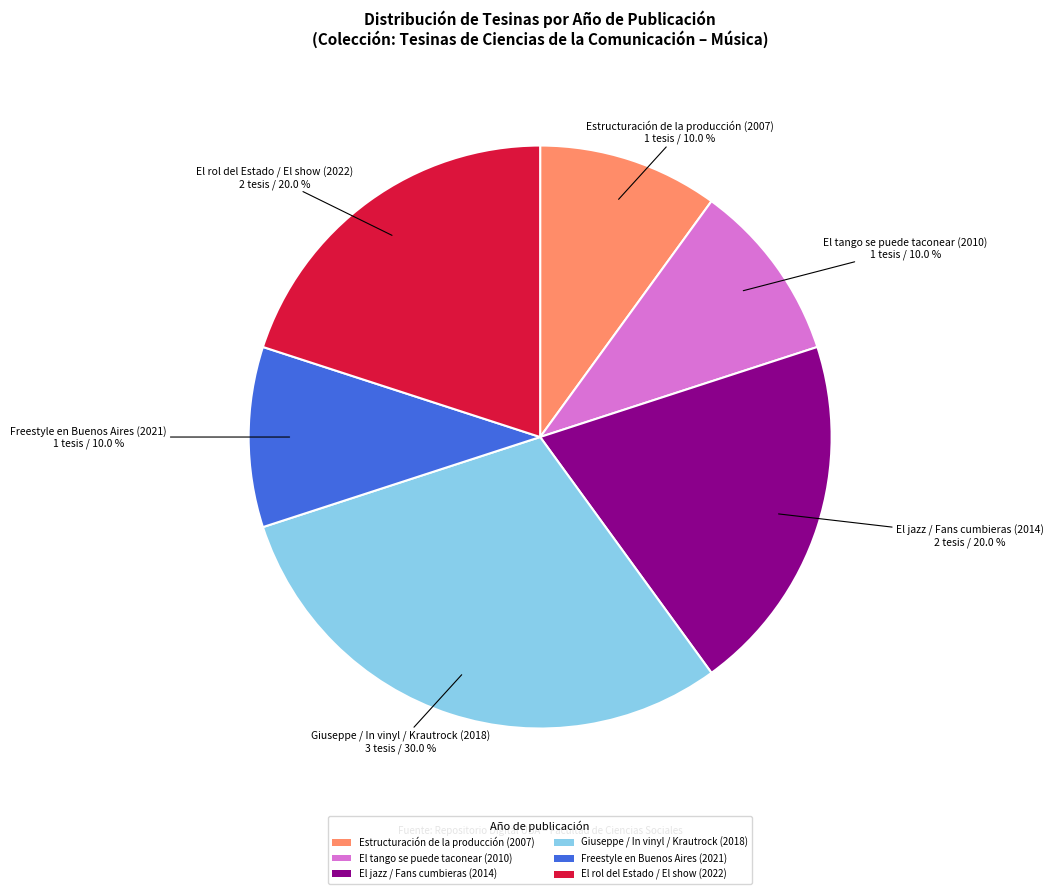

What is the largest slice in the pie chart?

Giuseppe / In vinyl / Krautrock (2018)